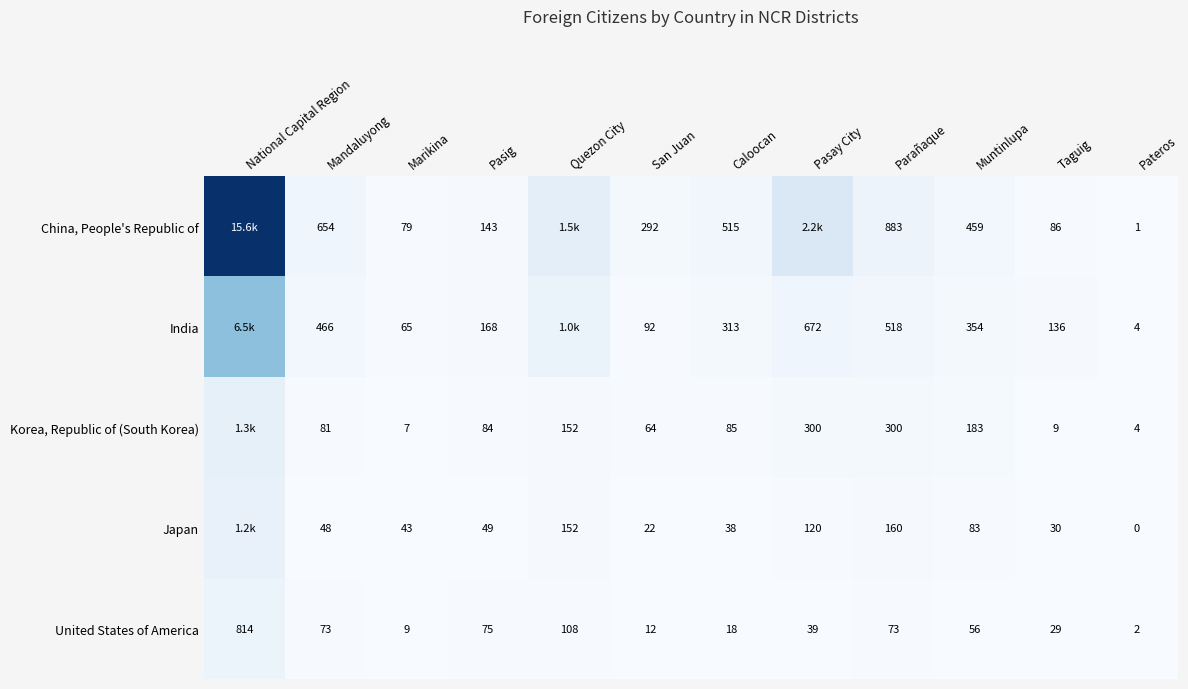

Which series changed the most between Marikina and Parañaque?

China, People's Republic of